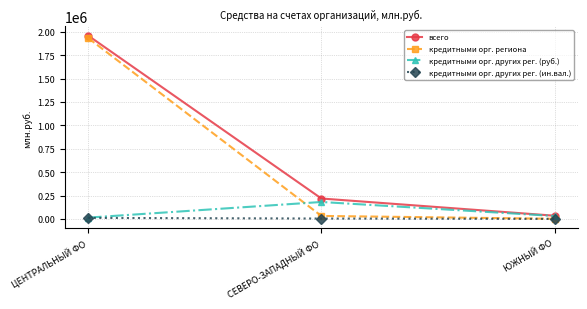

The value of всего at СЕВЕРО-ЗАПАДНЫЙ ФО is 218555. True or false?

True